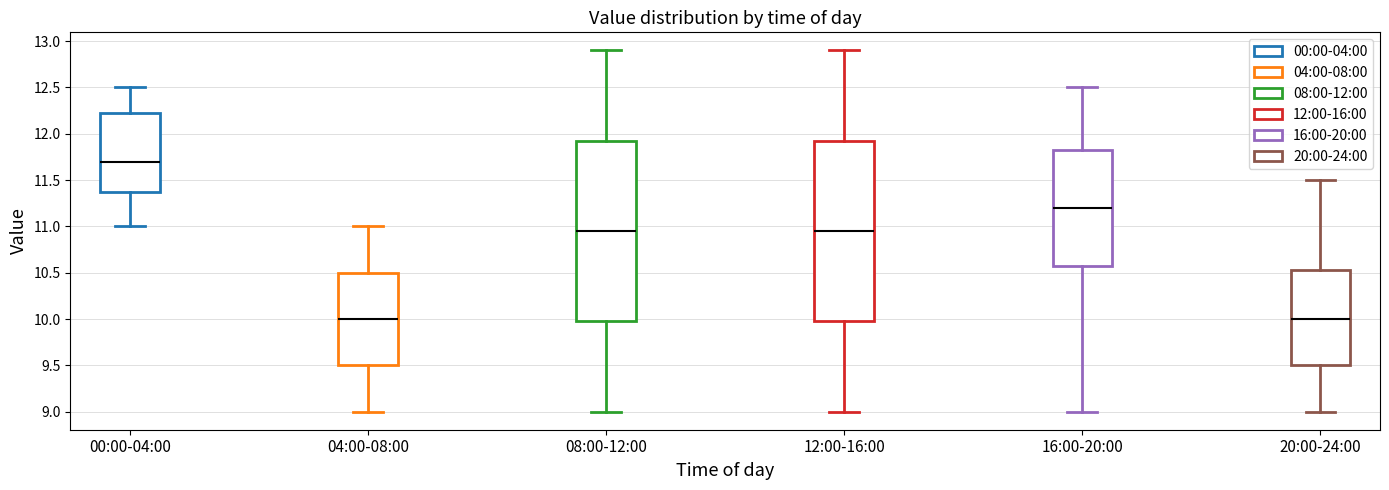

Reading left to right, transcribe this box plot: for each box, give where its median line is, the range the box spans, and where its two whiskers end, as read against the y-axis. The values are not printed on the chart, so give them approximately, as read against the axis.

00:00-04:00: median 11.70, box 11.40 to 12.25, whiskers 11.00 to 12.50
04:00-08:00: median 10.00, box 9.50 to 10.50, whiskers 9.00 to 11.00
08:00-12:00: median 10.95, box 10.00 to 11.95, whiskers 9.00 to 12.90
12:00-16:00: median 10.95, box 10.00 to 11.95, whiskers 9.00 to 12.90
16:00-20:00: median 11.20, box 10.60 to 11.85, whiskers 9.00 to 12.50
20:00-24:00: median 10.00, box 9.50 to 10.55, whiskers 9.00 to 11.50